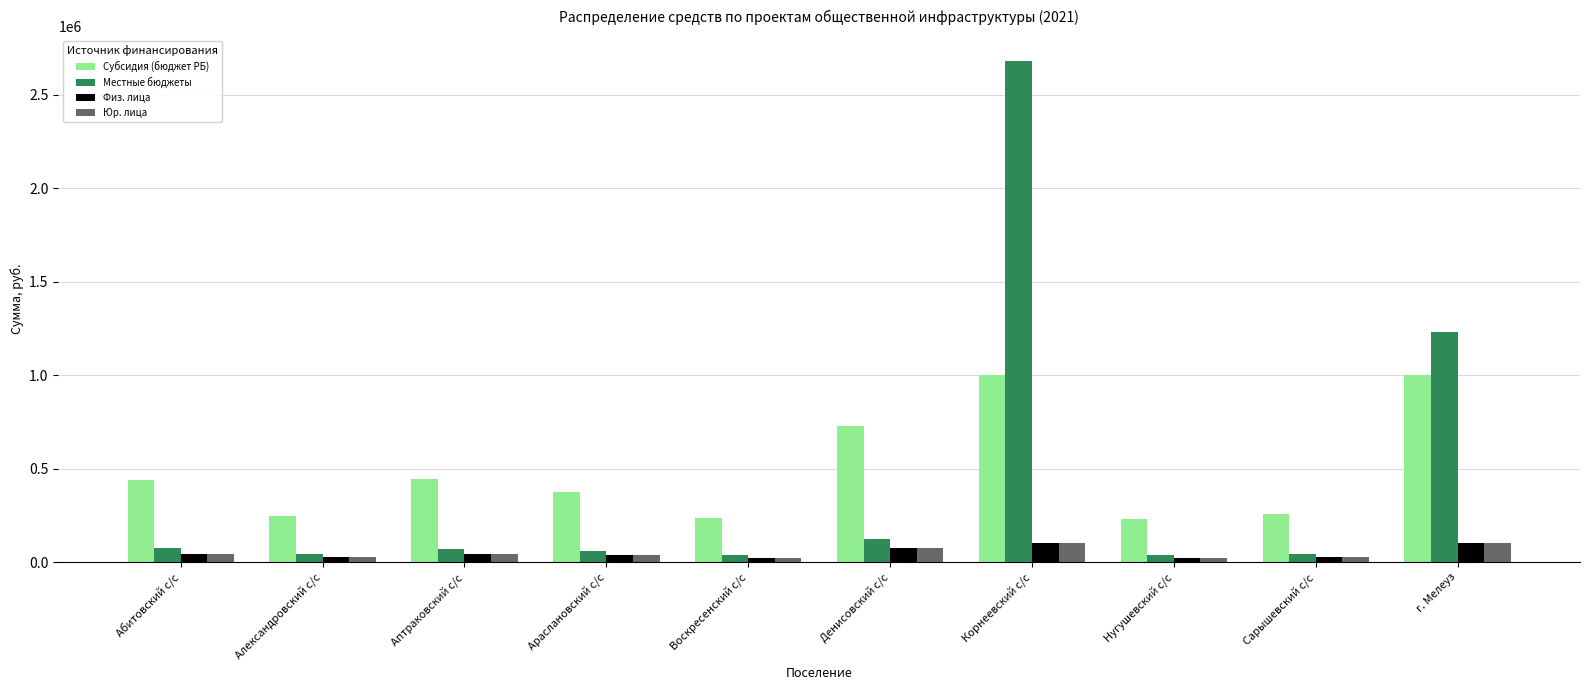

What is the difference between the maximum and minimum values in the Местные бюджеты series?

2643800